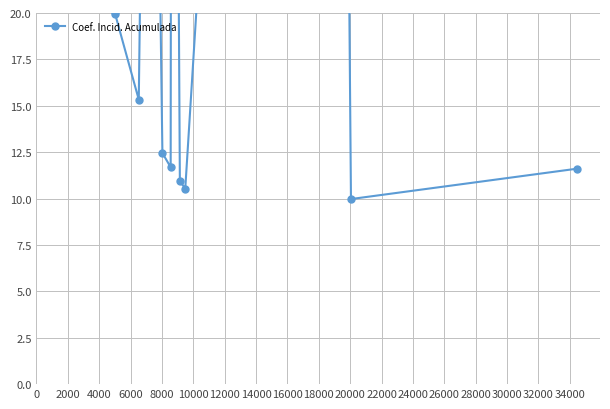

The chart shows a value of 16.3 at 18000. True or false?

False